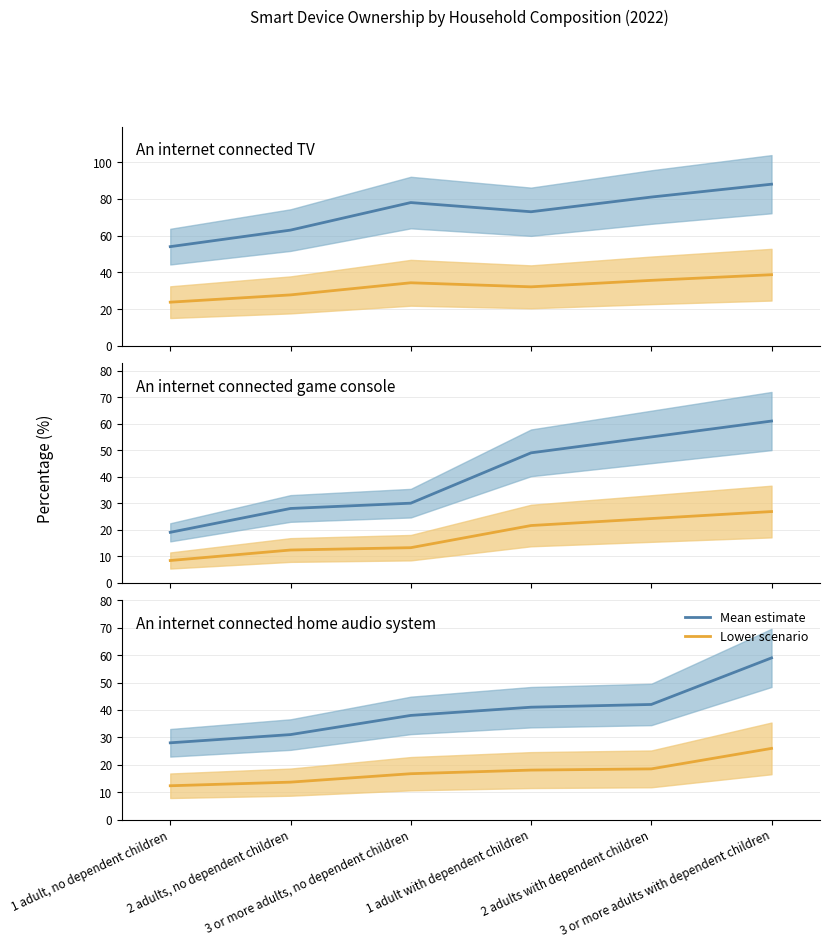

Rank the series at 3 or more adults, no dependent children from highest to lowest value.

Mean estimate, Lower scenario